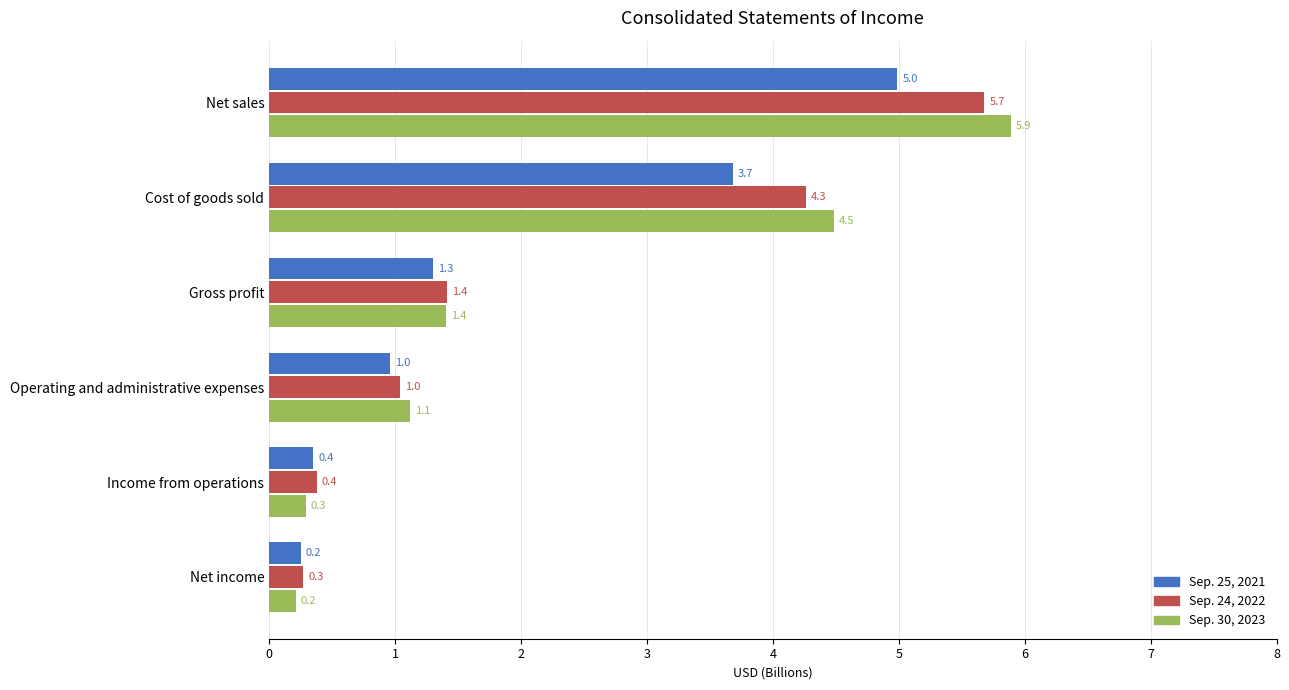

Which category has the lowest value across all series?

Net income